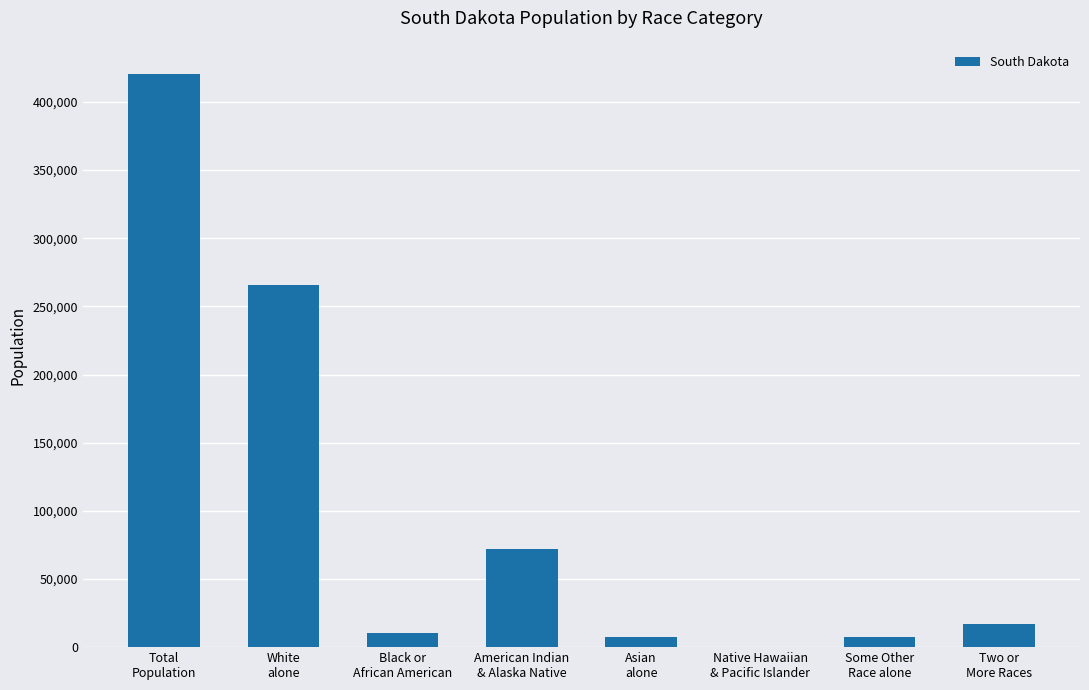

How many distinct data groups are displayed?

1